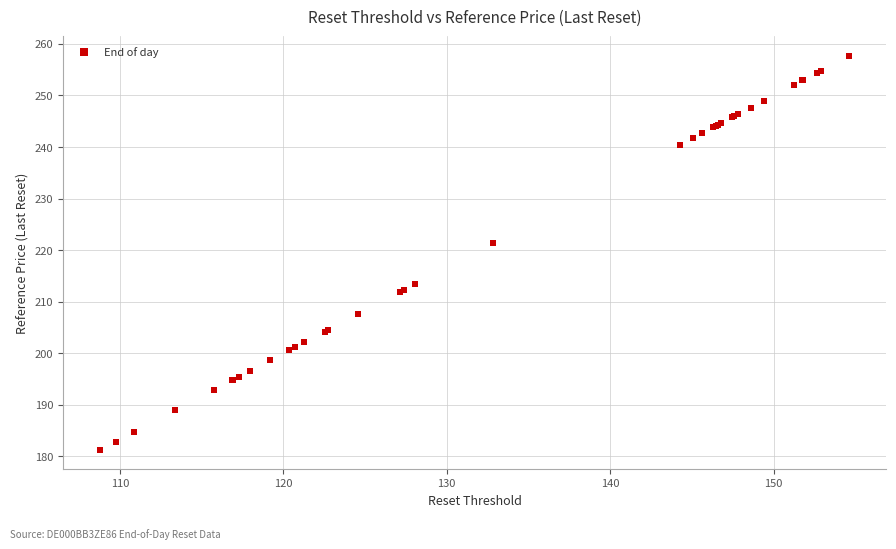

What Y value in the scatter plot is closest to 219?

221.3